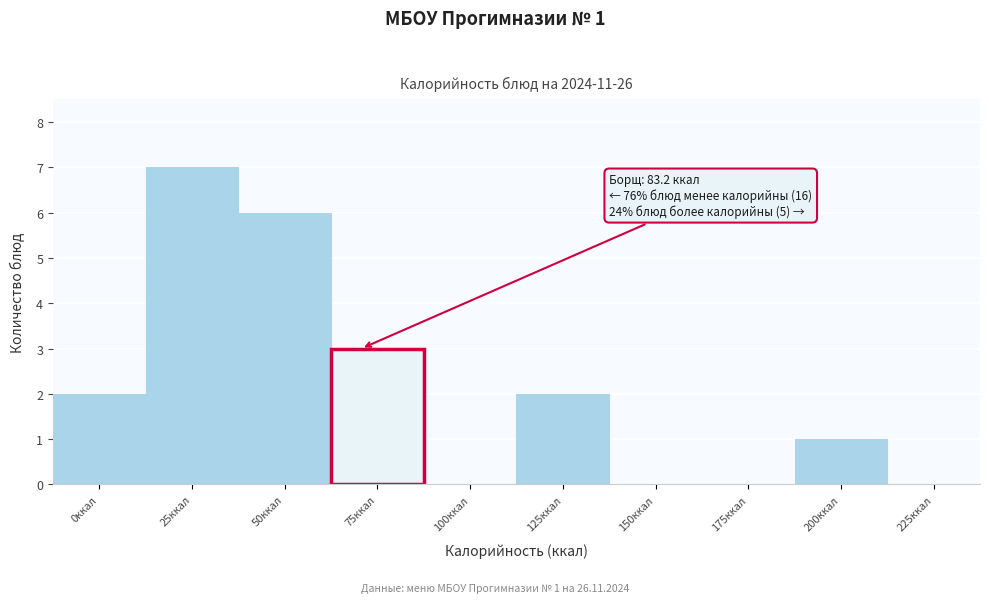

Reading left to right, what are all the values shown in this chart?

0ккал=2	25ккал=7	50ккал=6	75ккал=3	100ккал=0	125ккал=2	150ккал=0	175ккал=0	200ккал=1	225ккал=0